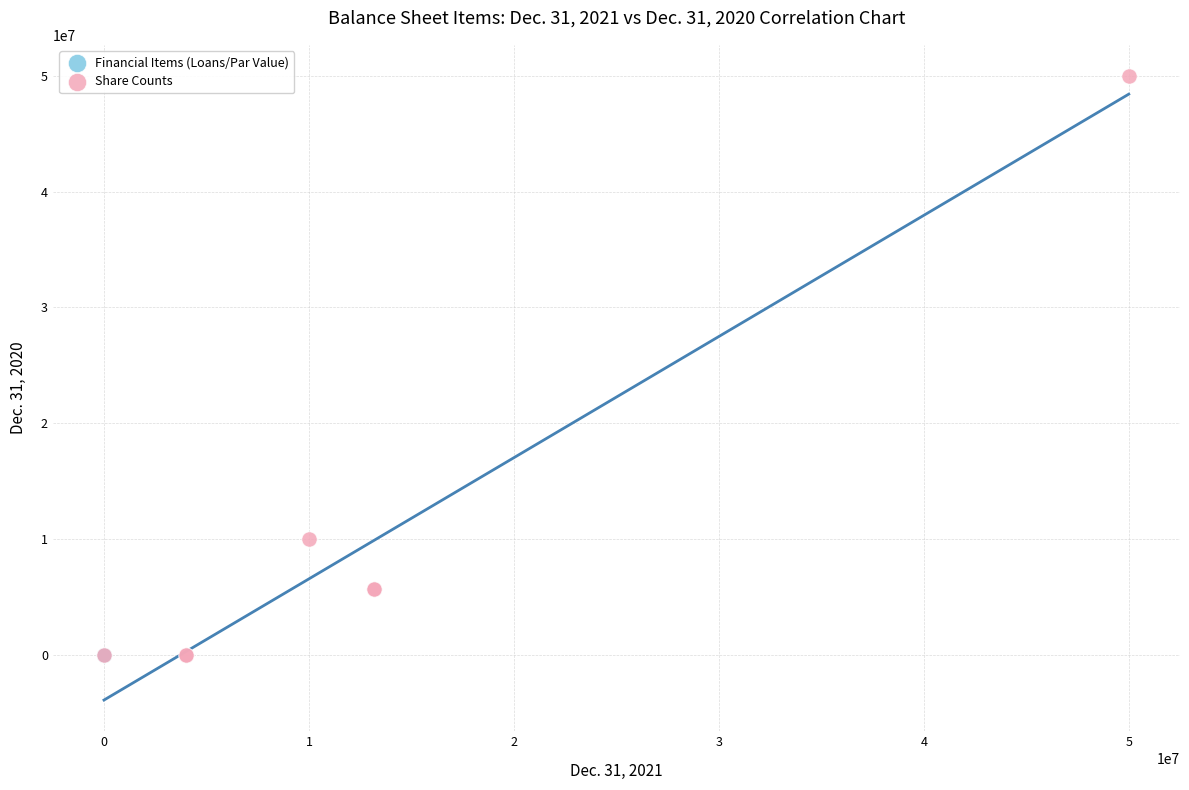

Which series has the widest spread of Y values?

Share Counts